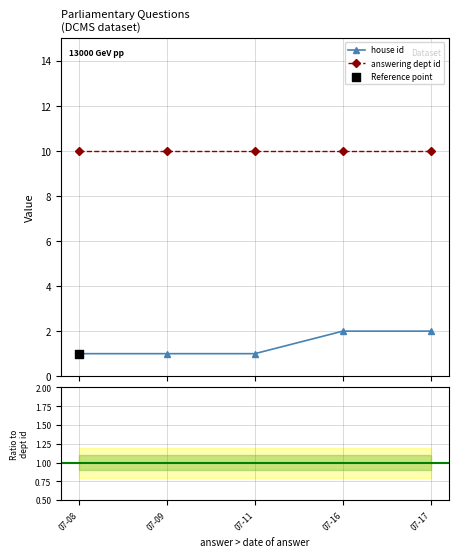

Is the value of house id at 07-09 greater than the value of answering dept id at 07-11?

No